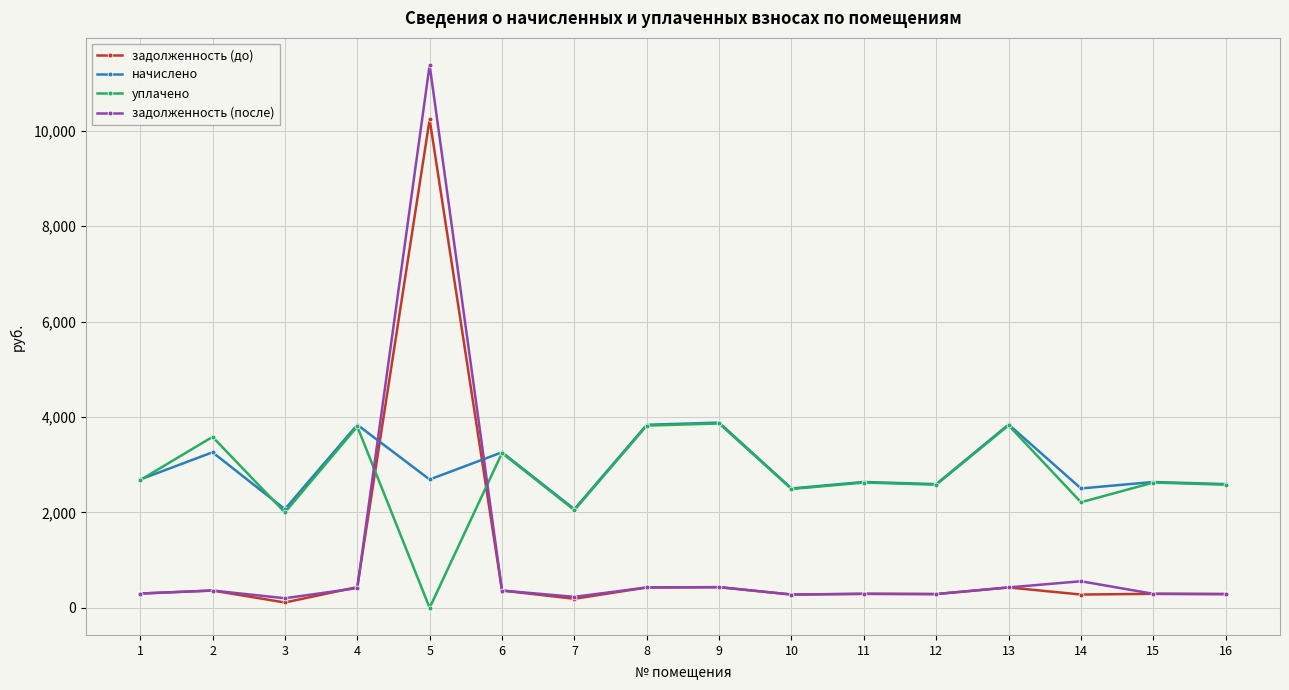

How many times do начислено and задолженность (после) cross each other?

2